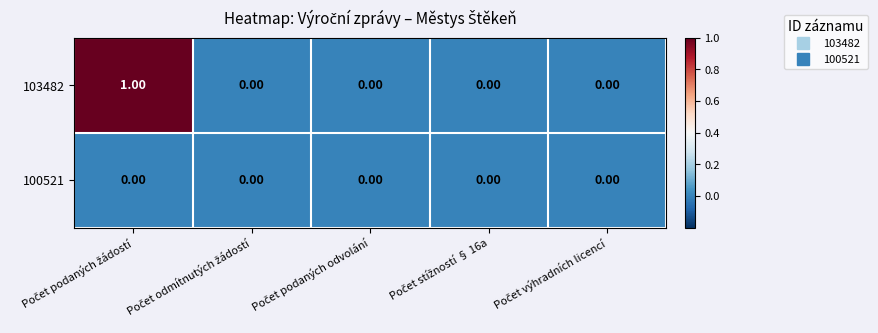

Which series has the largest range (max minus min)?

103482